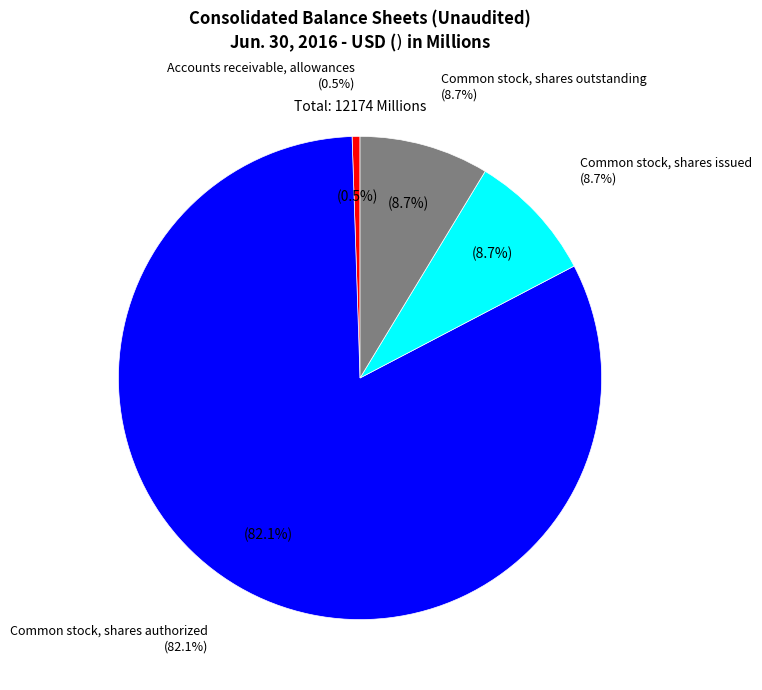

Which slice is the largest?

Common stock, shares authorized